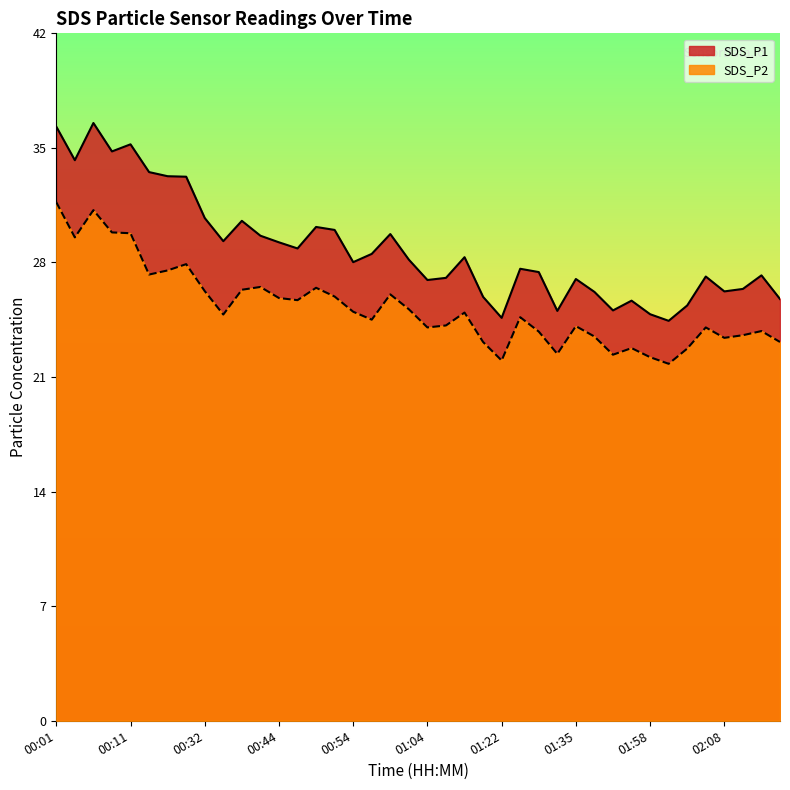

Rank the categories by SDS_P2 value from highest to lowest.

00:01, 00:06, 00:08, 00:11, 00:03, 00:18, 00:16, 00:13, 00:39, 00:49, 00:37, 00:32, 00:59, 00:52, 00:44, 00:47, 01:01, 00:54, 01:09, 00:34, 01:27, 00:57, 01:06, 01:35, 01:04, 02:06, 02:13, 01:30, 02:10, 01:51, 02:08, 01:19, 02:17, 01:56, 02:03, 01:32, 01:53, 01:58, 01:22, 02:01